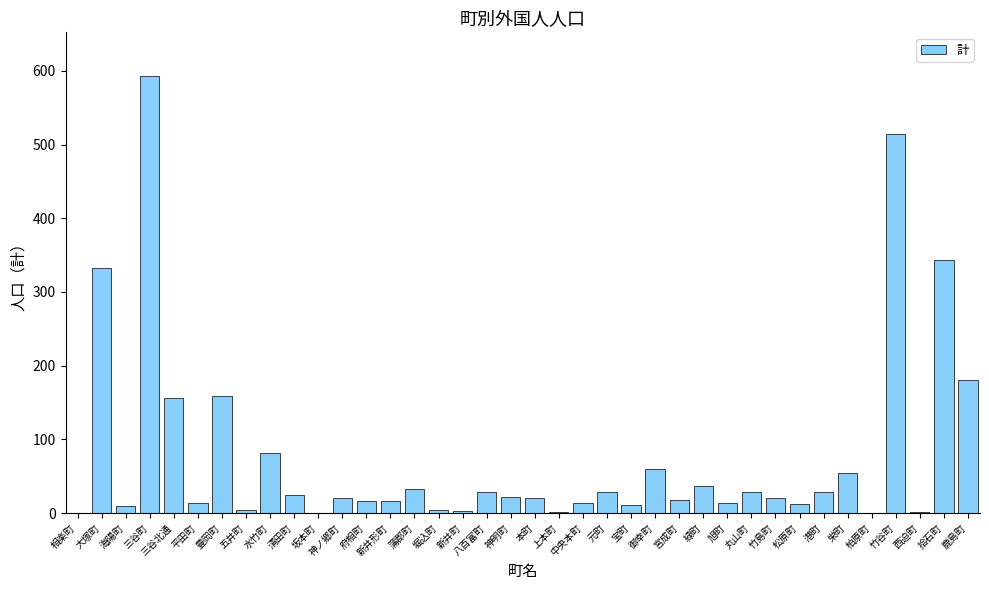

Which label corresponds to the largest value in the chart?

三谷町